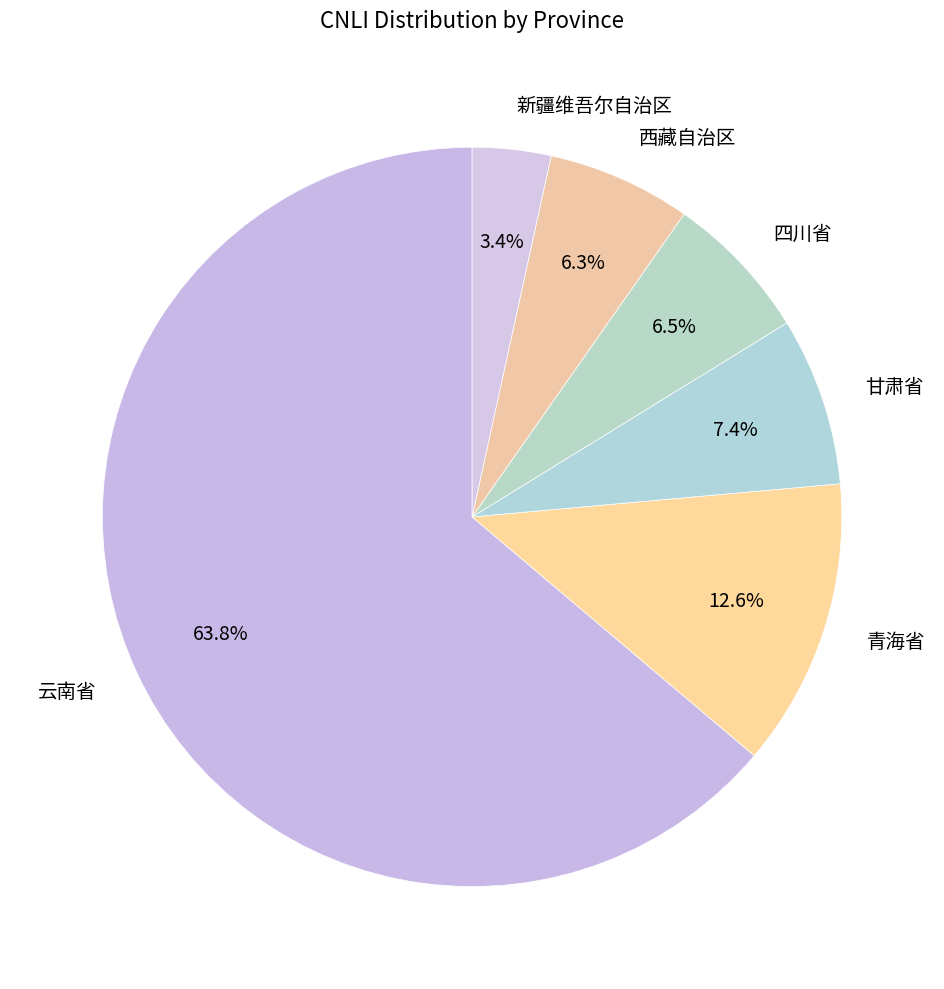

Combined, do 西藏自治区 and 甘肃省 account for over 50%?

No